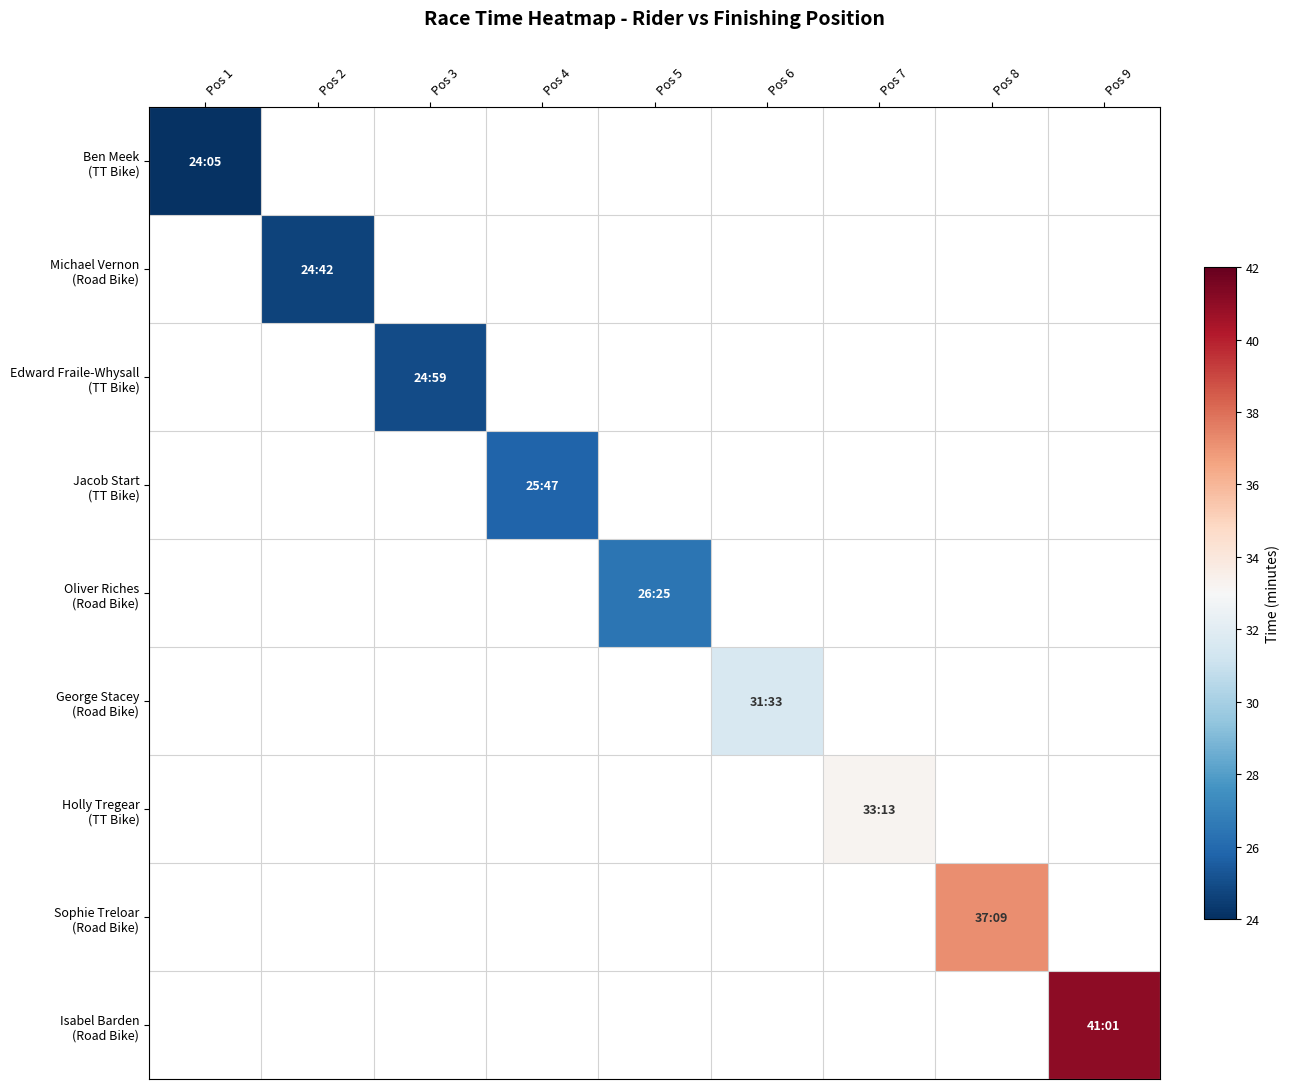

What is the minimum value for Ben Meek (TT Bike)?

24.1